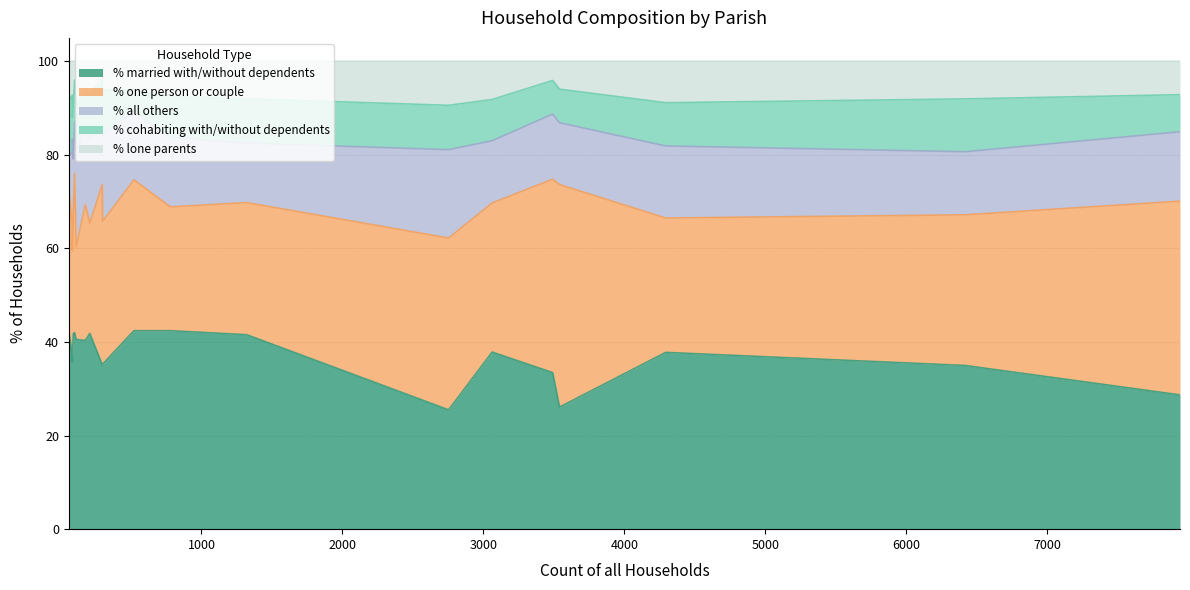

What is the total value across all series at Horton?

100.0